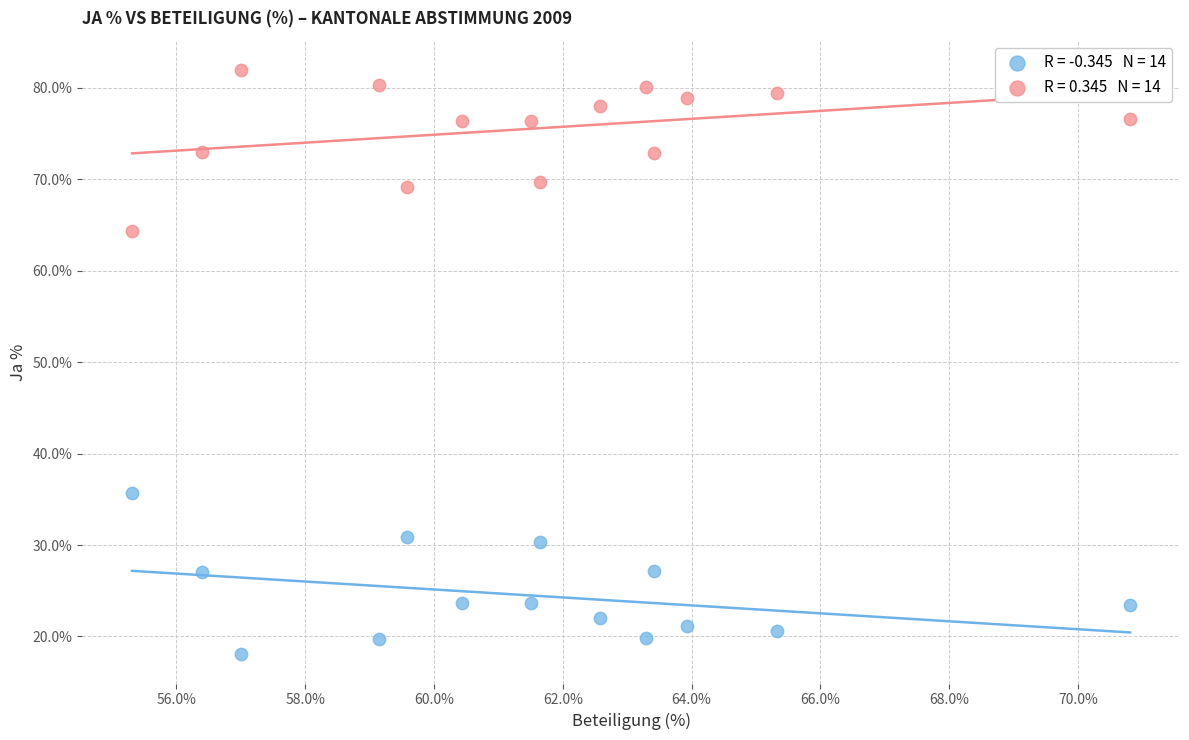

Across all data points, what is the range of Y values (max minus min)?

63.9